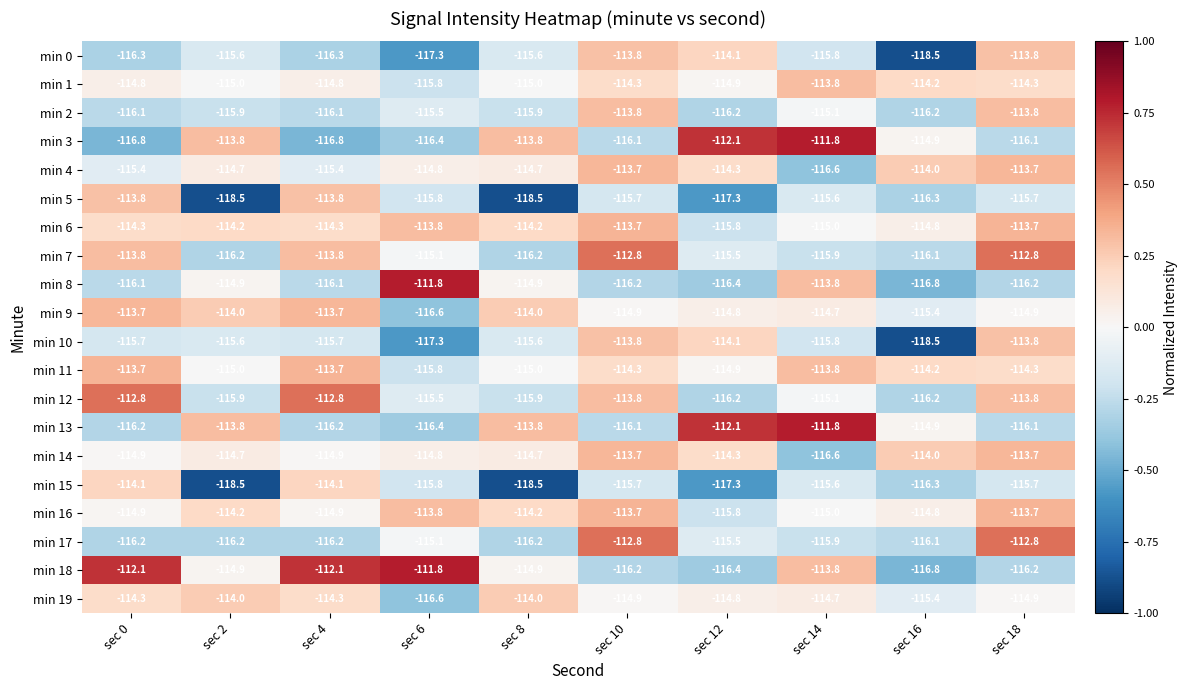

True or false: min 17 has a value of -45.8 at sec 10.

False